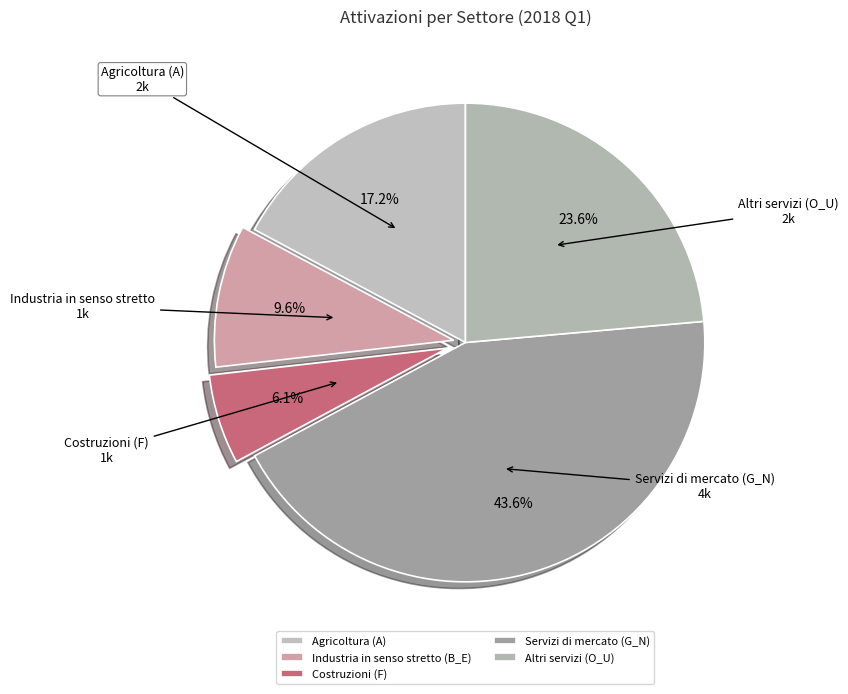

Do Costruzioni (F) and Altri servizi (O_U) together represent more than half of the pie?

No